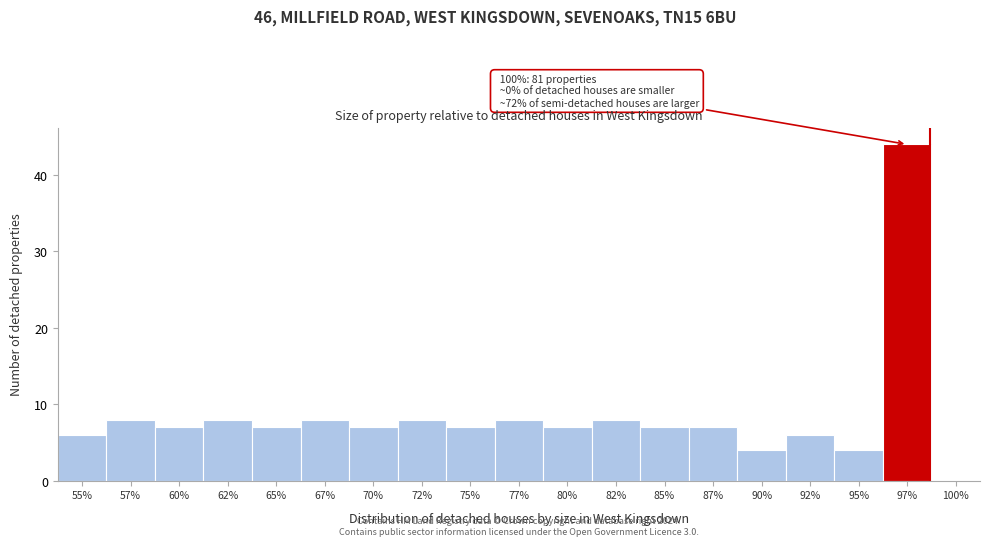

Reading left to right, what are all the values shown in this chart?

55%=6	57%=8	60%=7	62%=8	65%=7	67%=8	70%=7	72%=8	75%=7	77%=8	80%=7	82%=8	85%=7	87%=7	90%=4	92%=6	95%=4	97%=44	100%=0